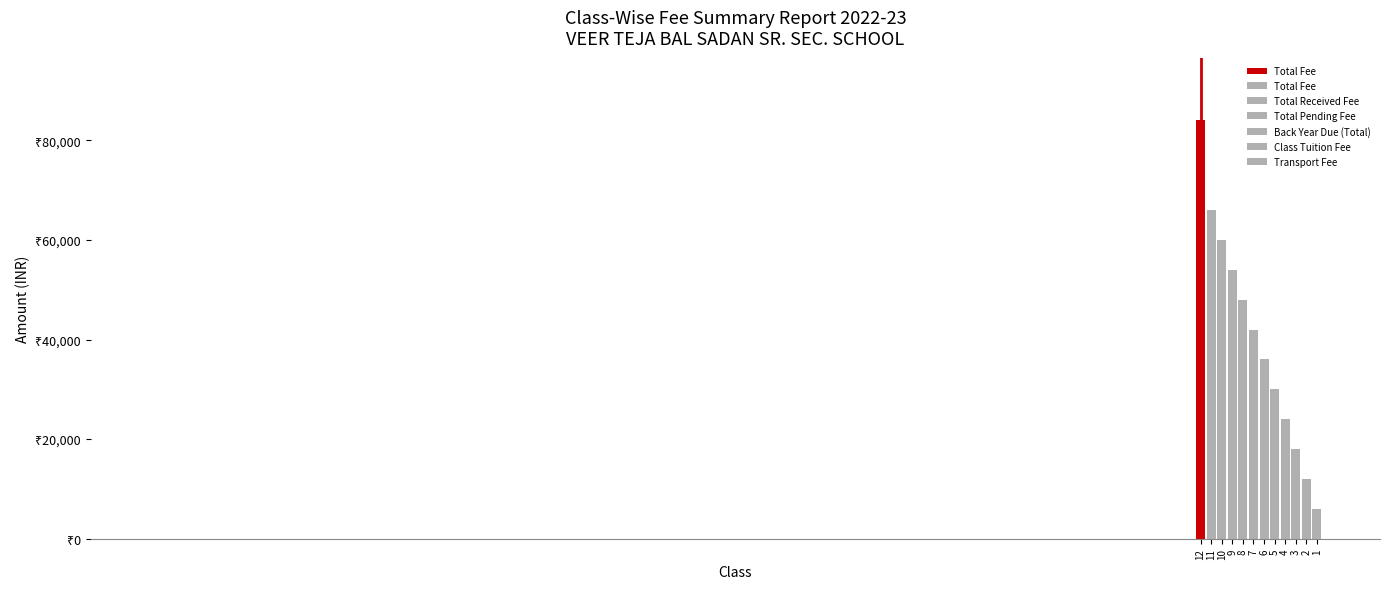

Which category has the lowest value across all series?

1